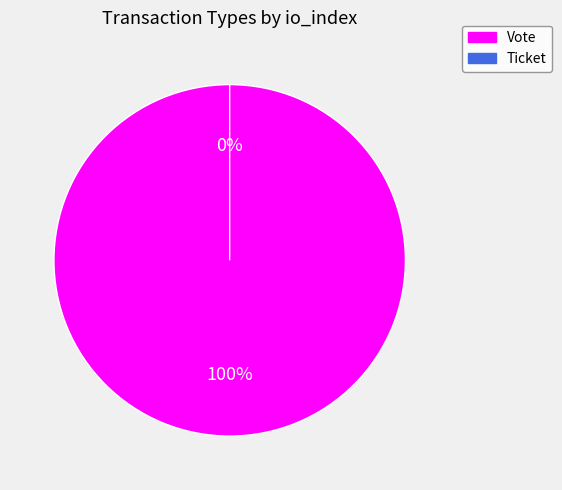

Is there a majority slice in this chart?

Yes